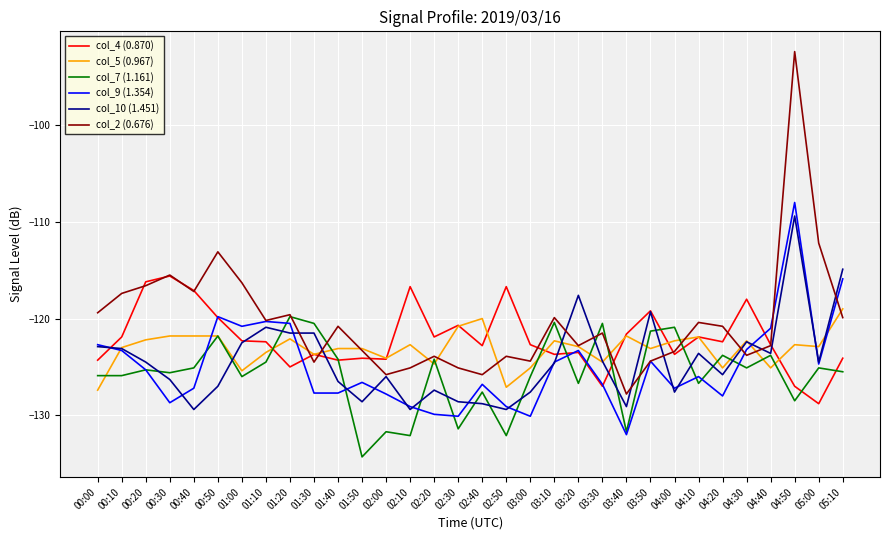

Where does the col_2 (0.676) series first go above -120?

00:00